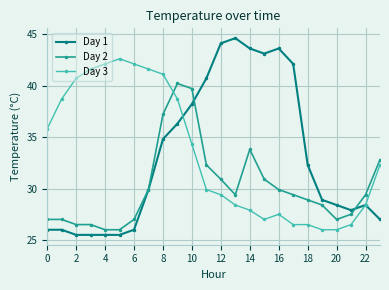

Rank the series by their maximum value, from highest to lowest.

Day 1, Day 3, Day 2